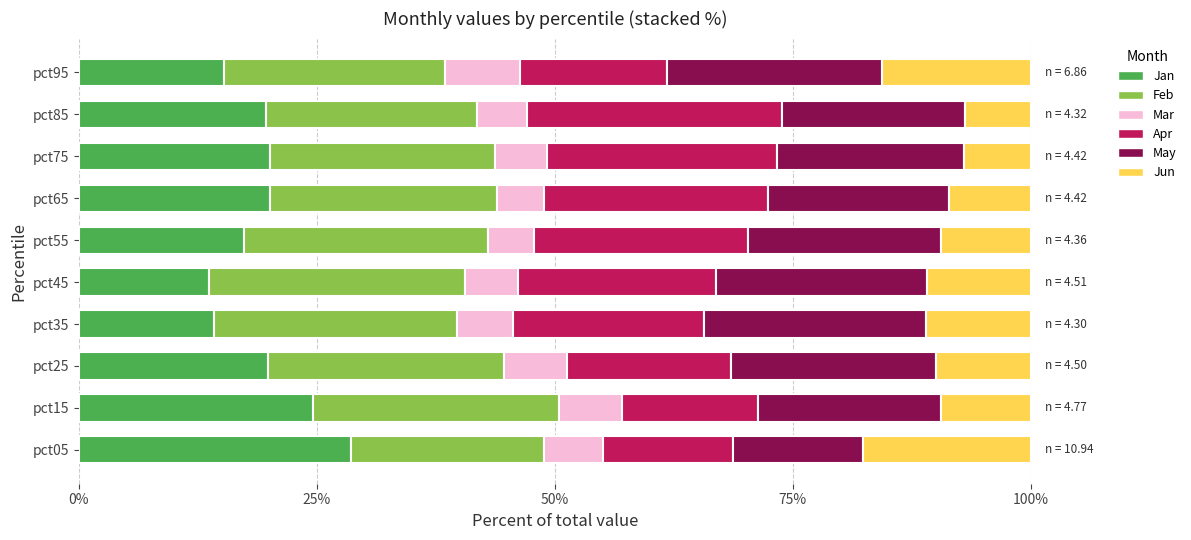

What is the total value across all series at pct85?

100.0